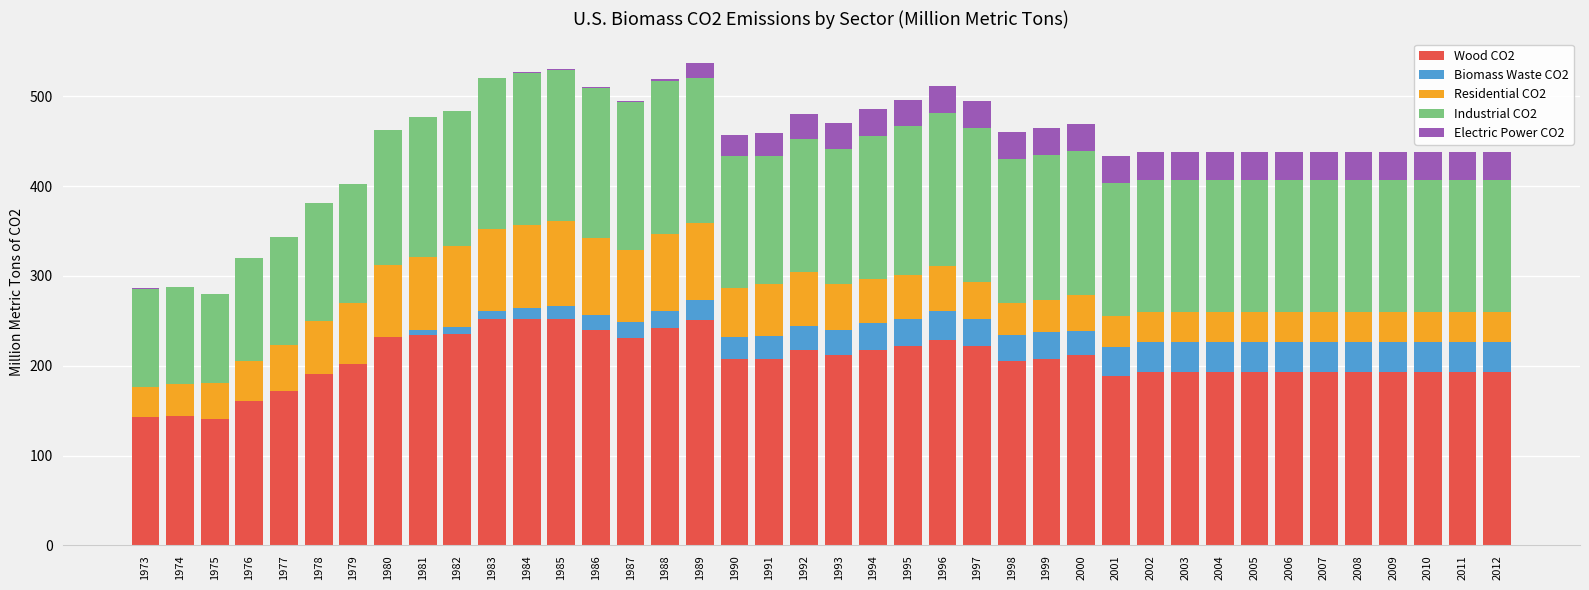

What are all the series names shown in the legend?

Wood CO2, Biomass Waste CO2, Residential CO2, Industrial CO2, Electric Power CO2